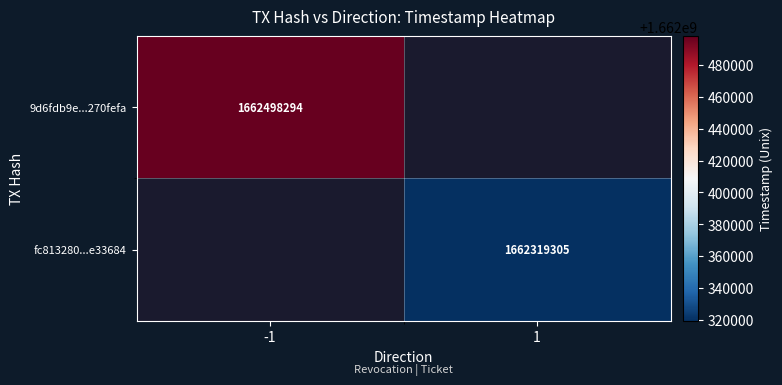

Is it true that fc813280...e33684 equals 1662319305 at 1?

True